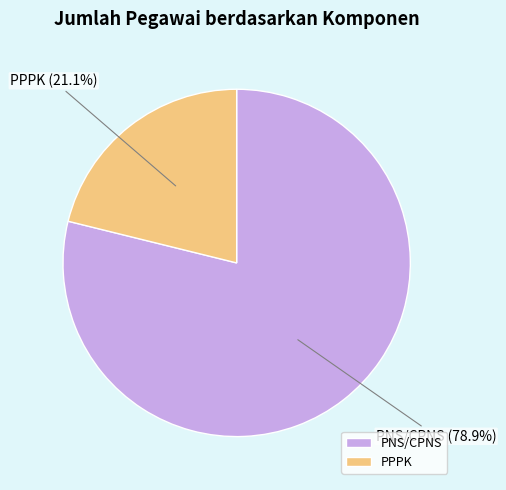

Count the number of slices in the pie.

2